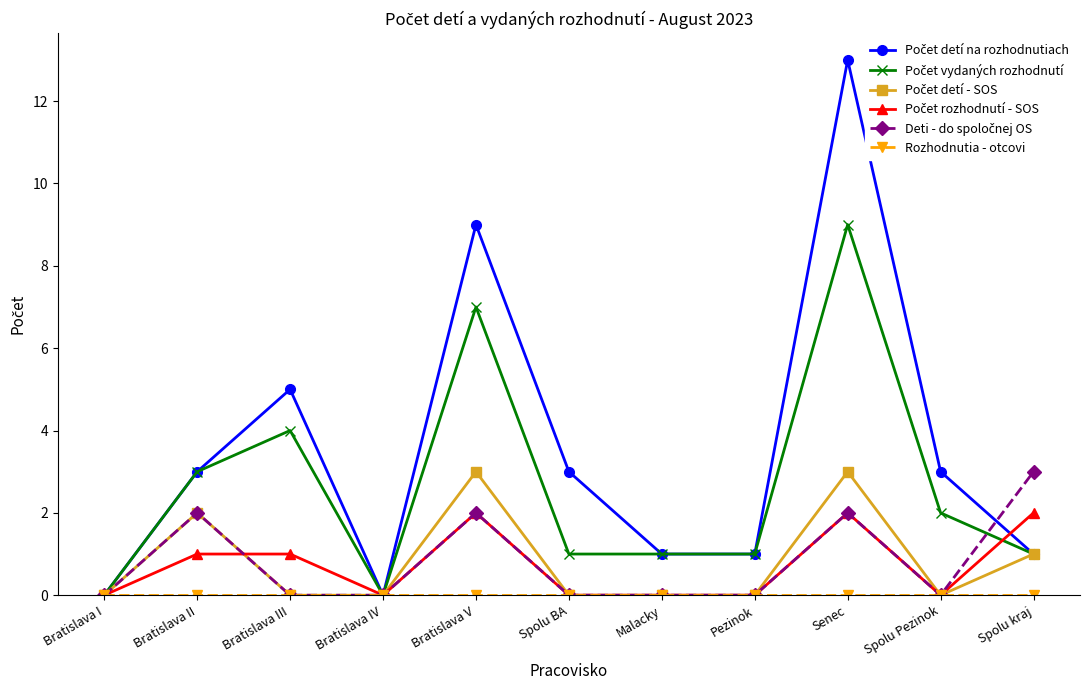

Does the chart have visible grid lines?

No